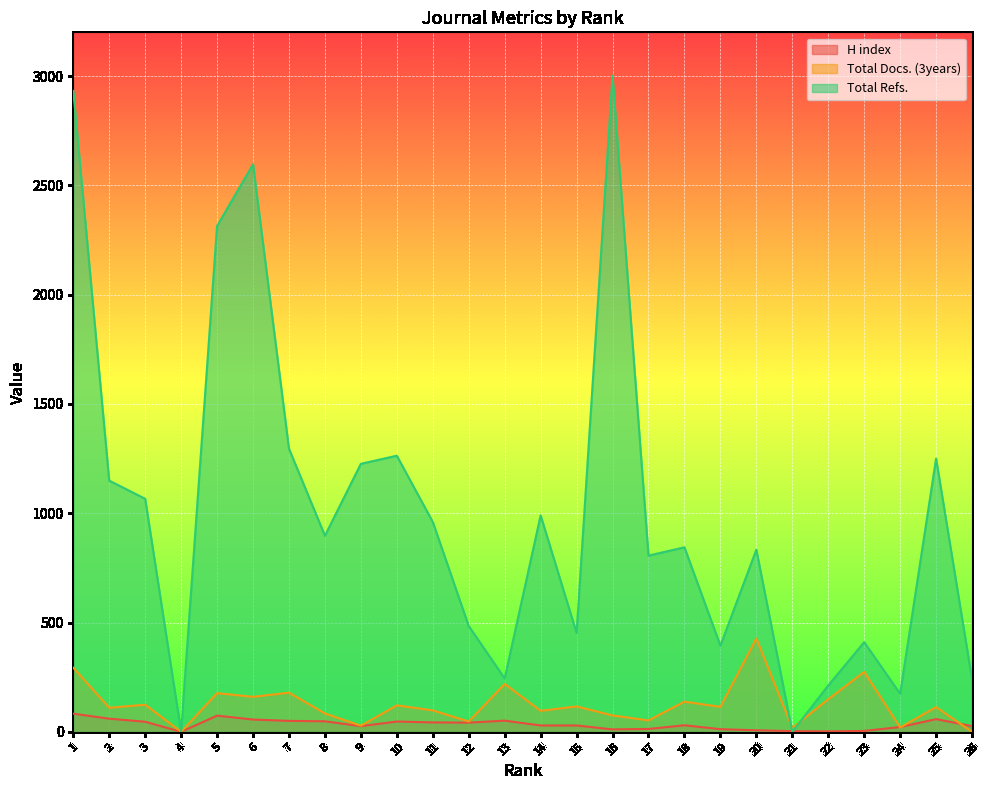

What is the total value across all series at 12?

573